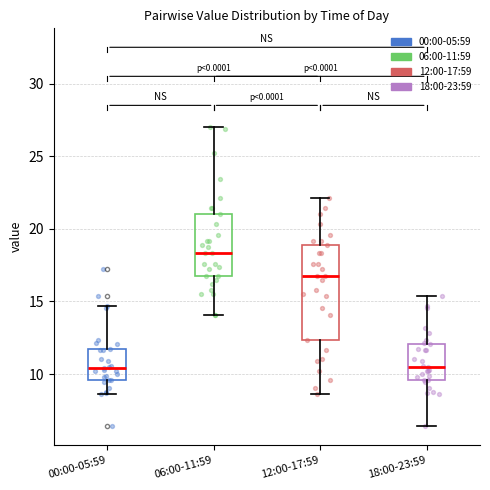

Which box is the tallest, from its lower edge to its upper edge?

12:00-17:59